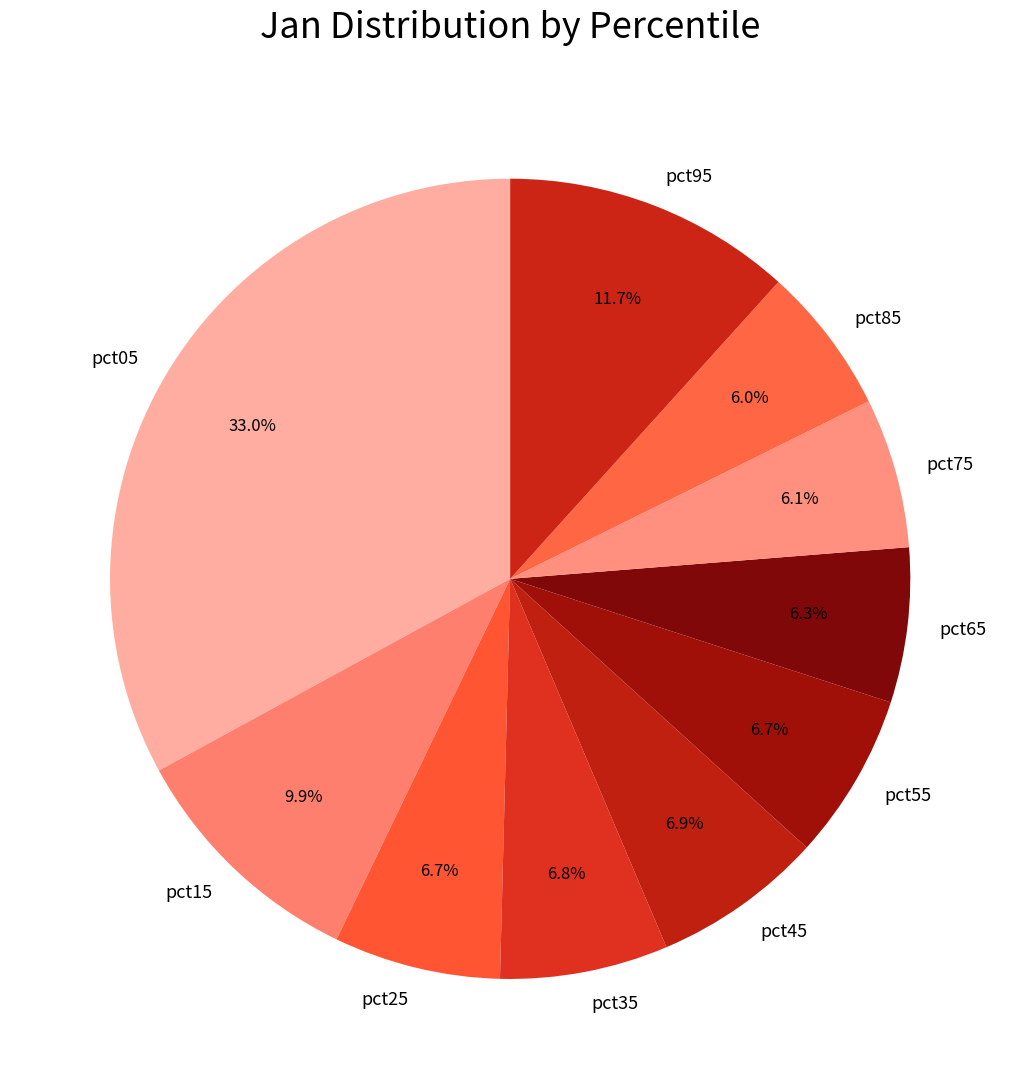

True or false: pct55 accounts for 7% of the total.

True